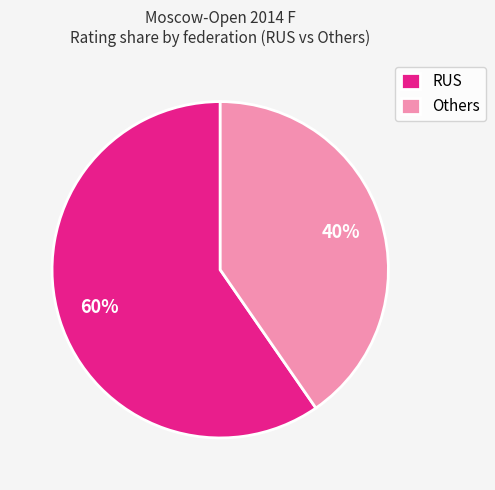

How many segments does this pie chart have?

2